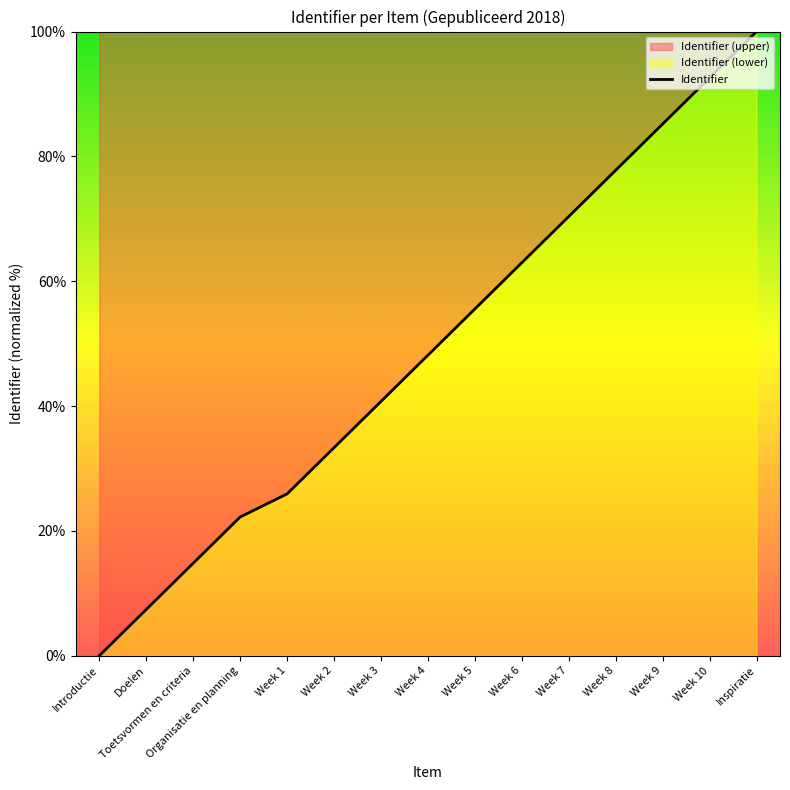

Is it true that the value at Week 6 is 63.0?

True